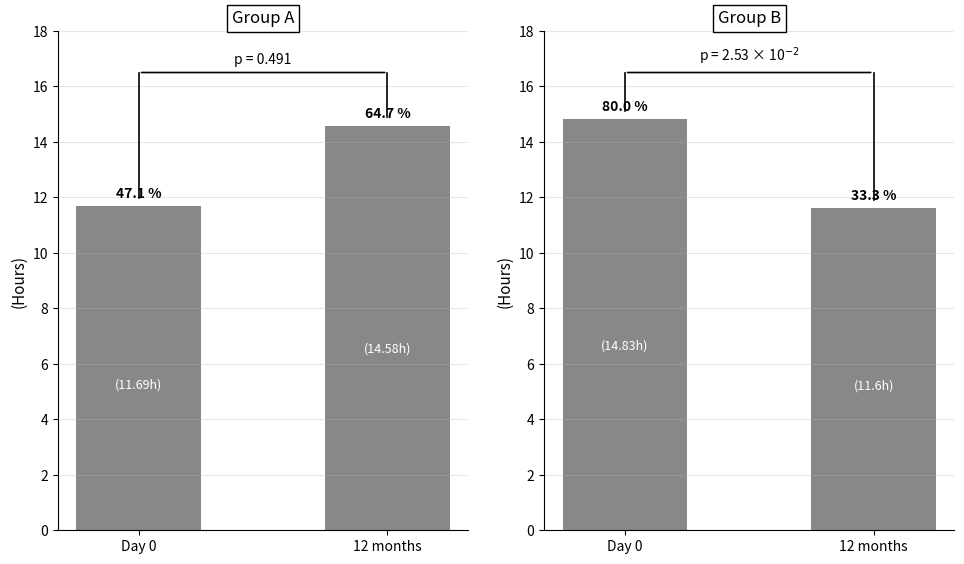

What is the sum of the Group B values at Day 0 and 12 months?

26.4